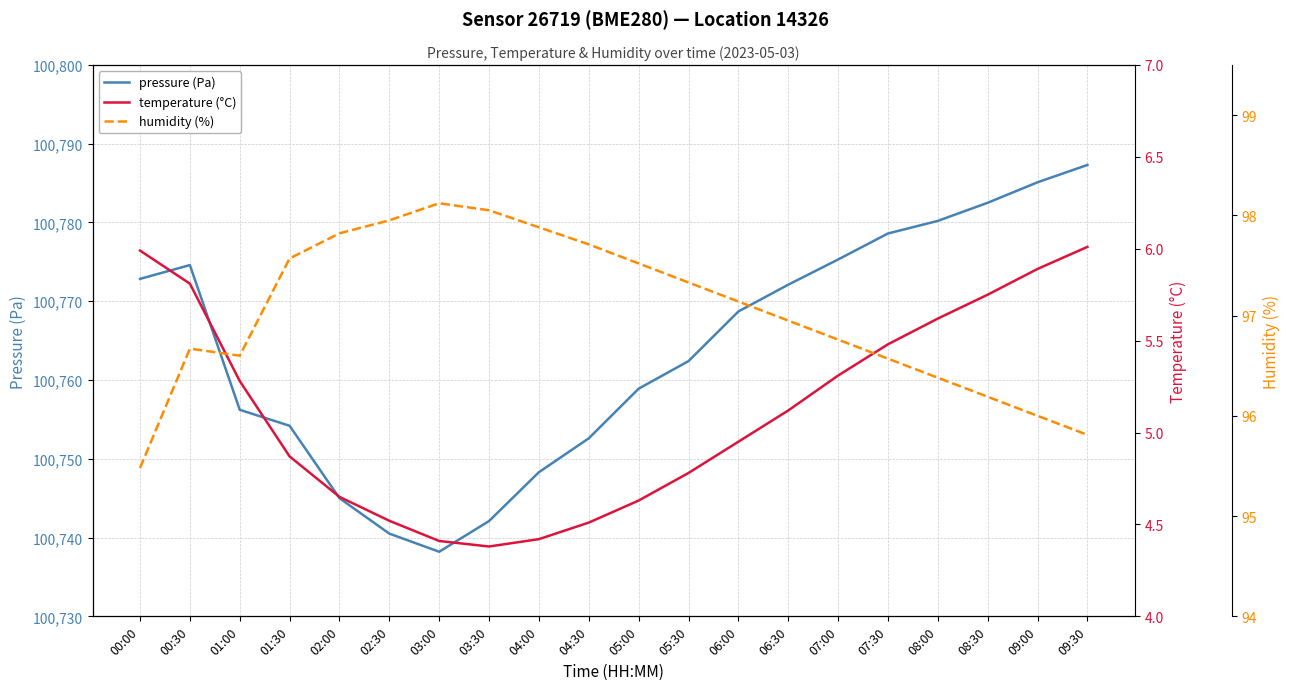

At which category does the chart reach its peak across all series?

09:30